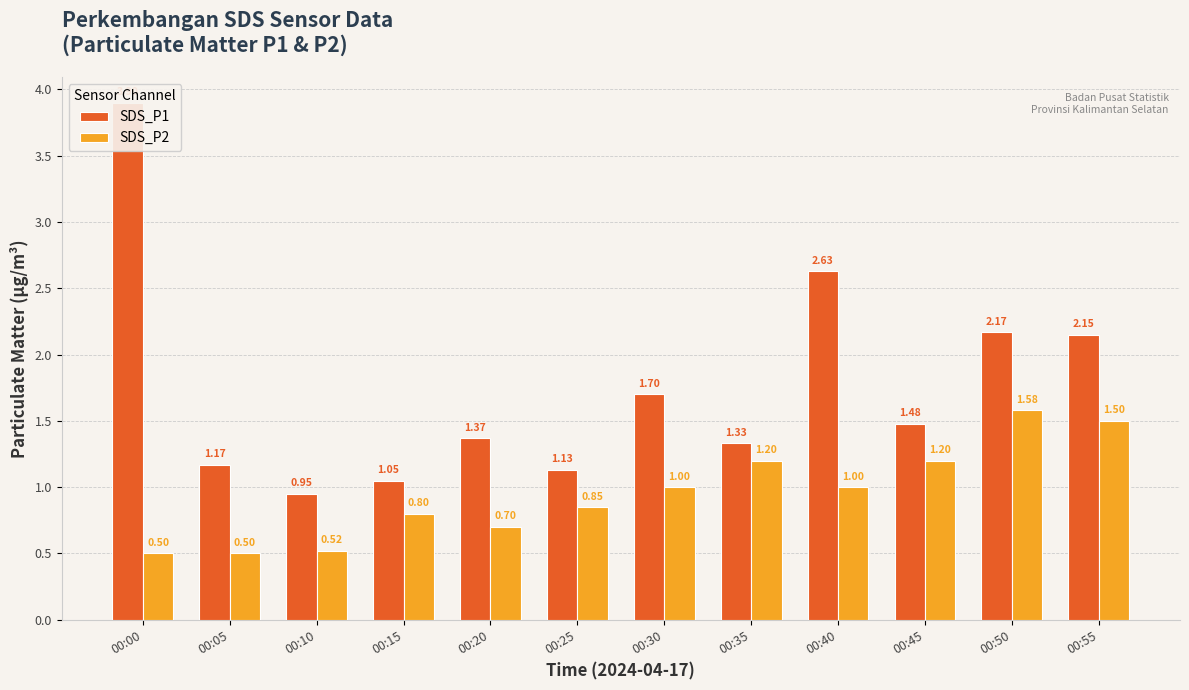

How many values in the SDS_P2 series are below 1?

6